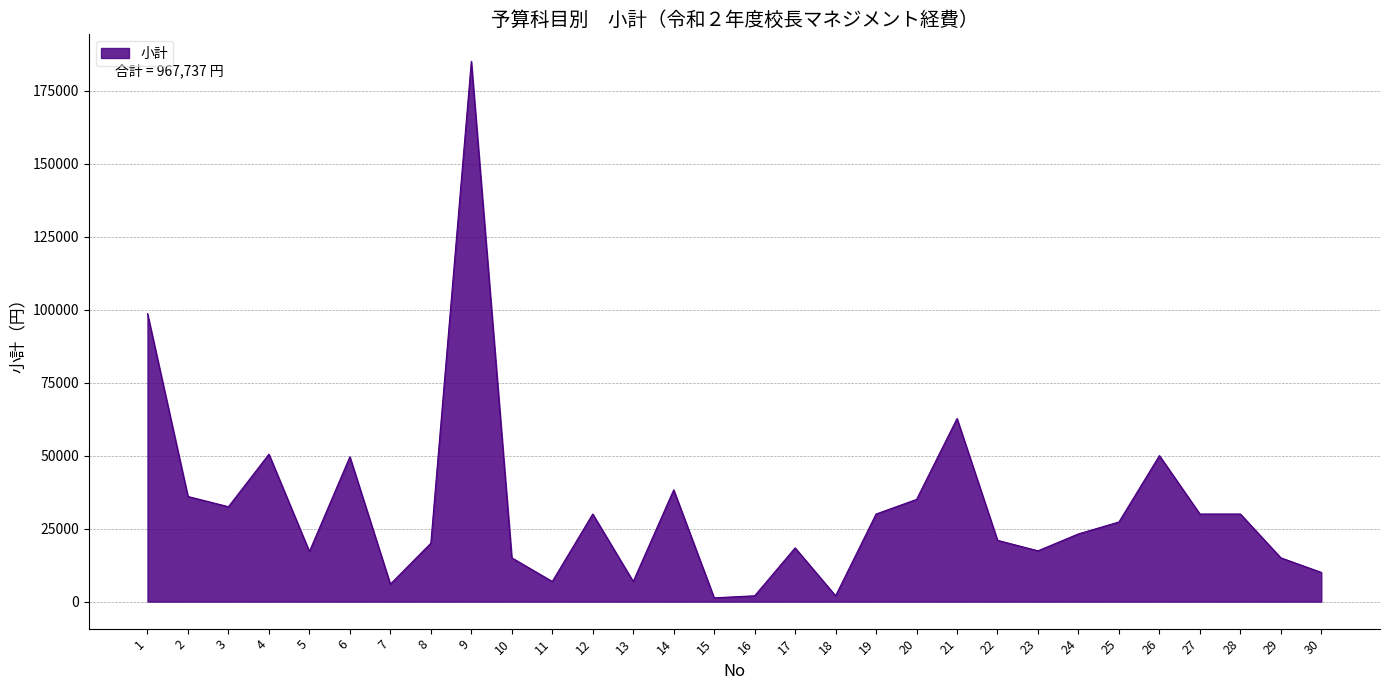

Which label corresponds to the largest value in the chart?

9